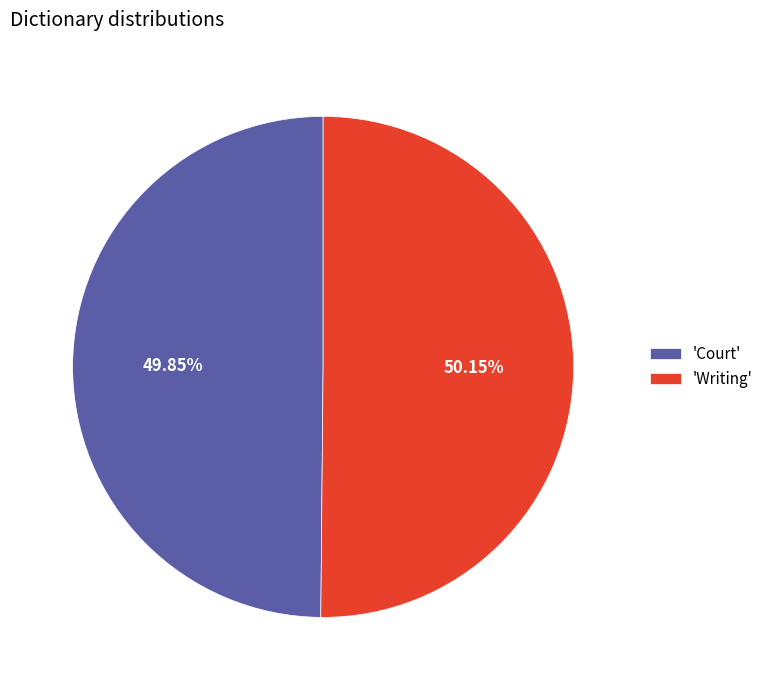

Does any single category account for the majority?

Yes